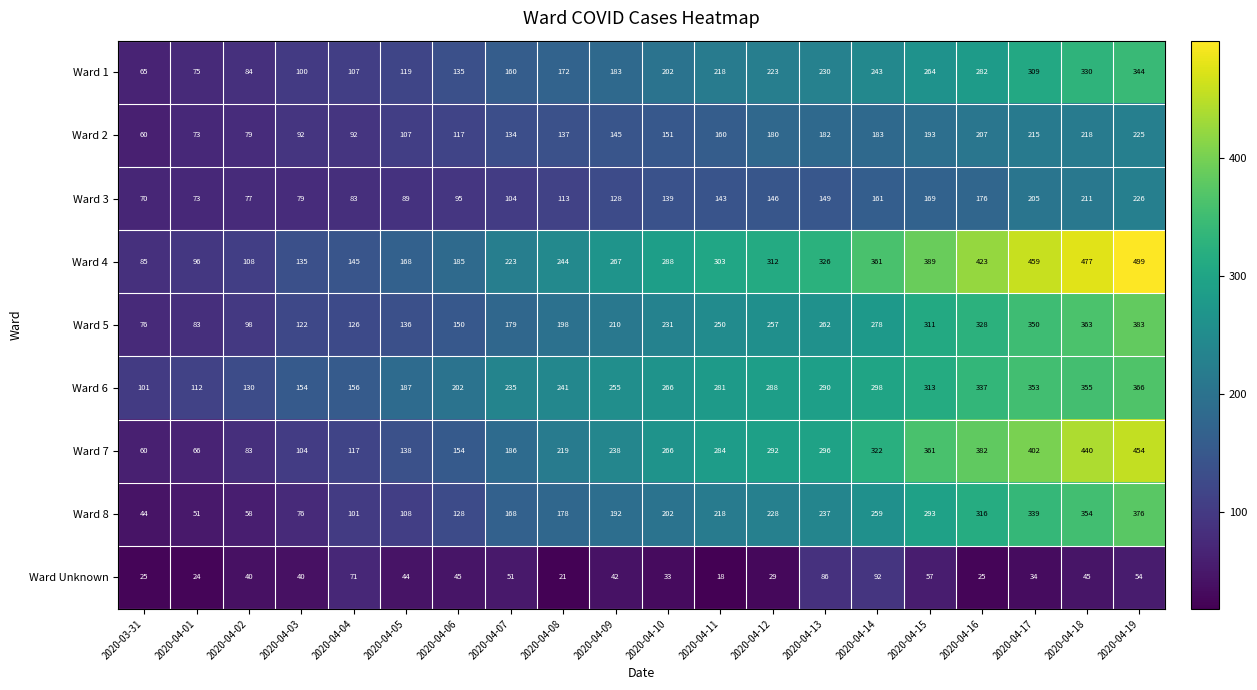

The value of Ward 2 at 2020-04-12 is 180. True or false?

True